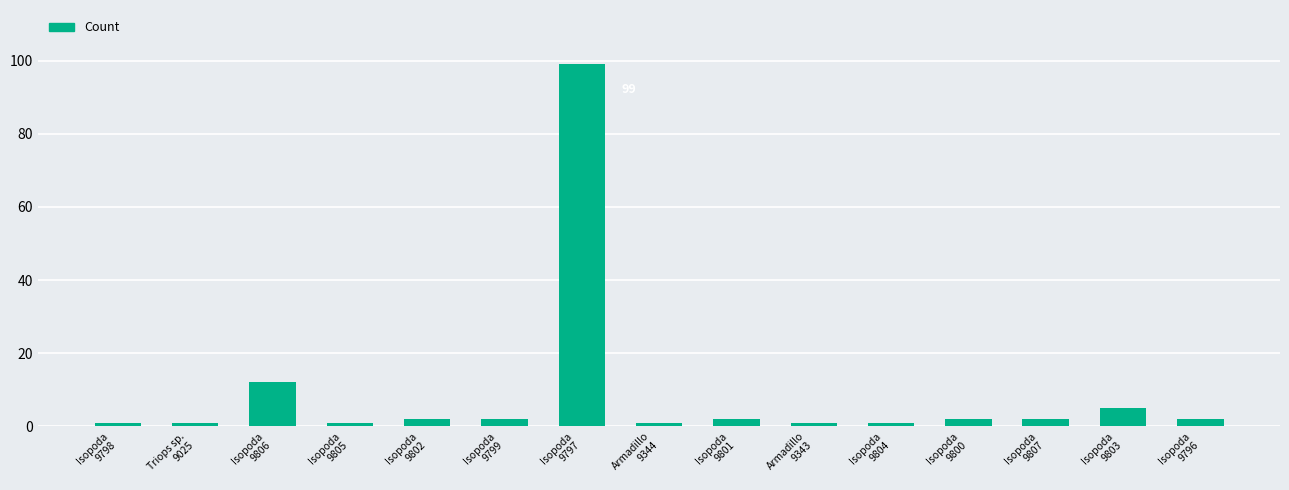

How many bars are there in total?

15